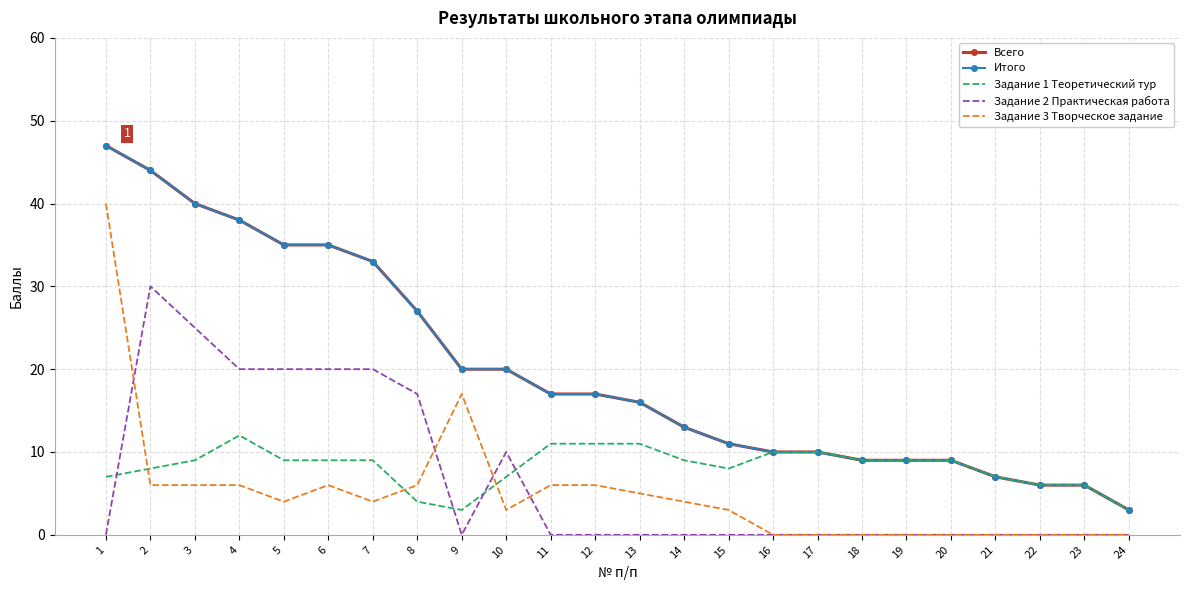

List the series in order of their peak value, lowest first.

Задание 1 Теоретический тур, Задание 2 Практическая работа, Задание 3 Творческое задание, Всего, Итого